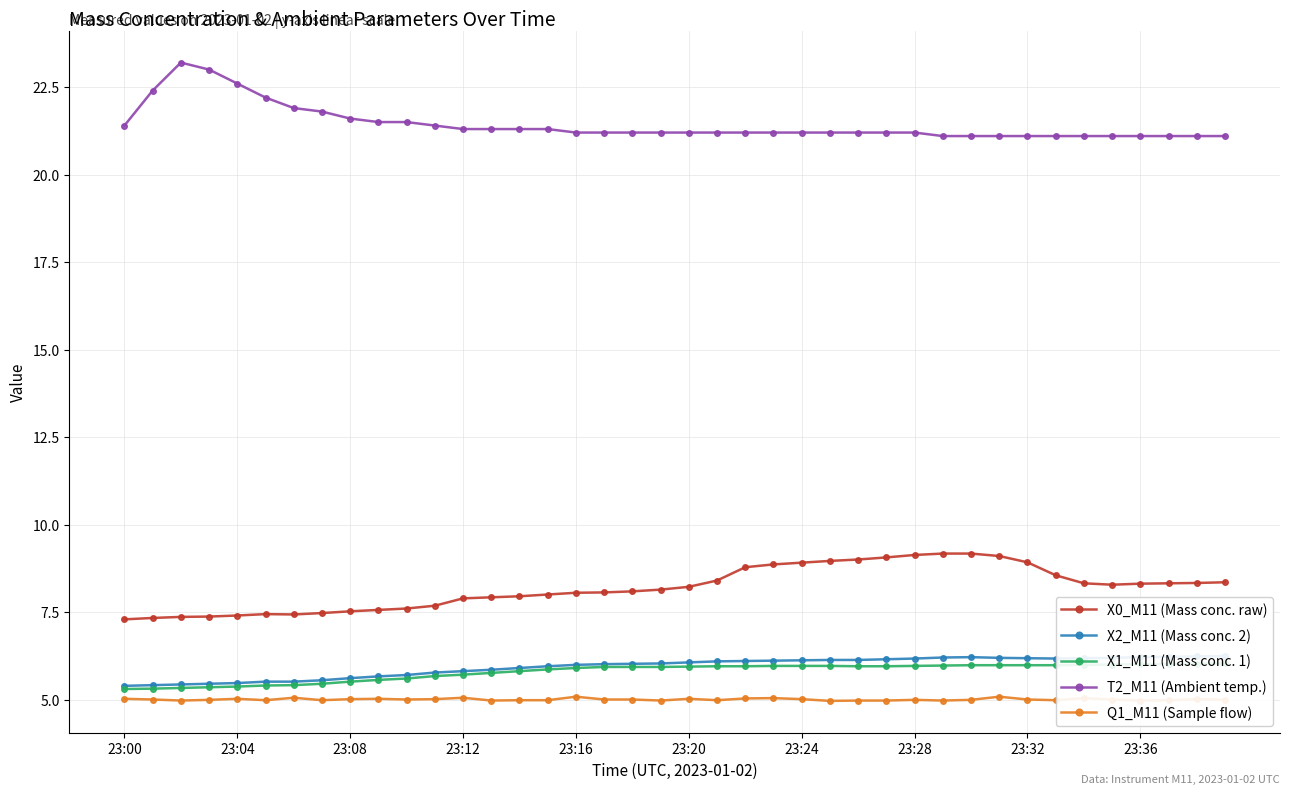

What is the label of the 19th point from the left?

18